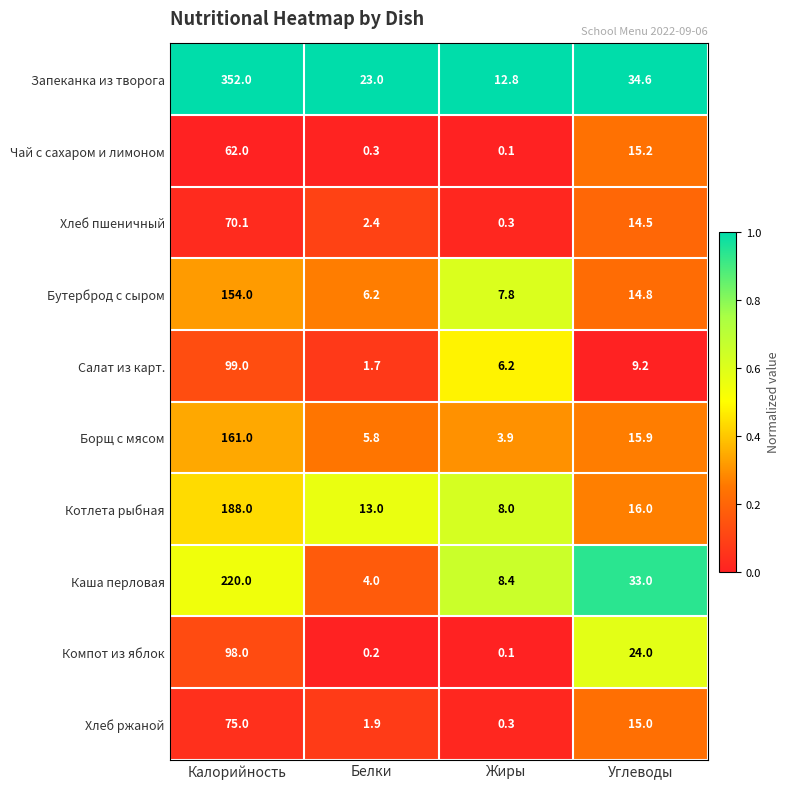

Where is Компот из яблок nearest to the value 49?

Углеводы